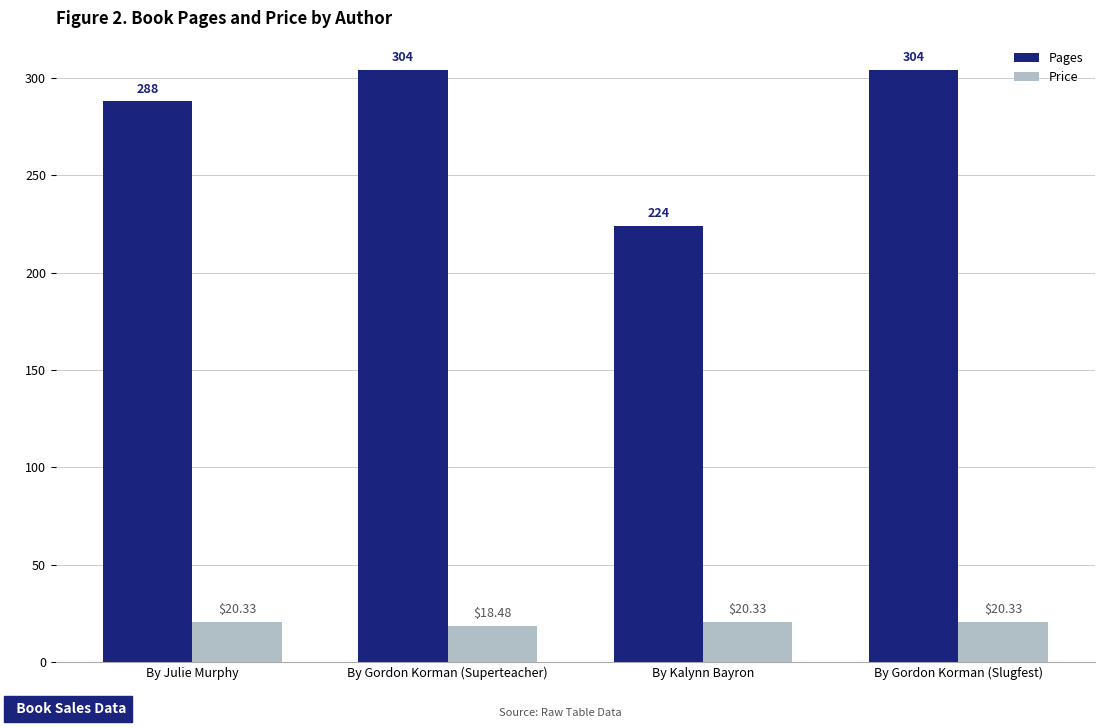

Reading left to right, what are all the values shown in this chart?

Pages: 288.0	304.0	224.0	304.0
Price: 20.3	18.5	20.3	20.3